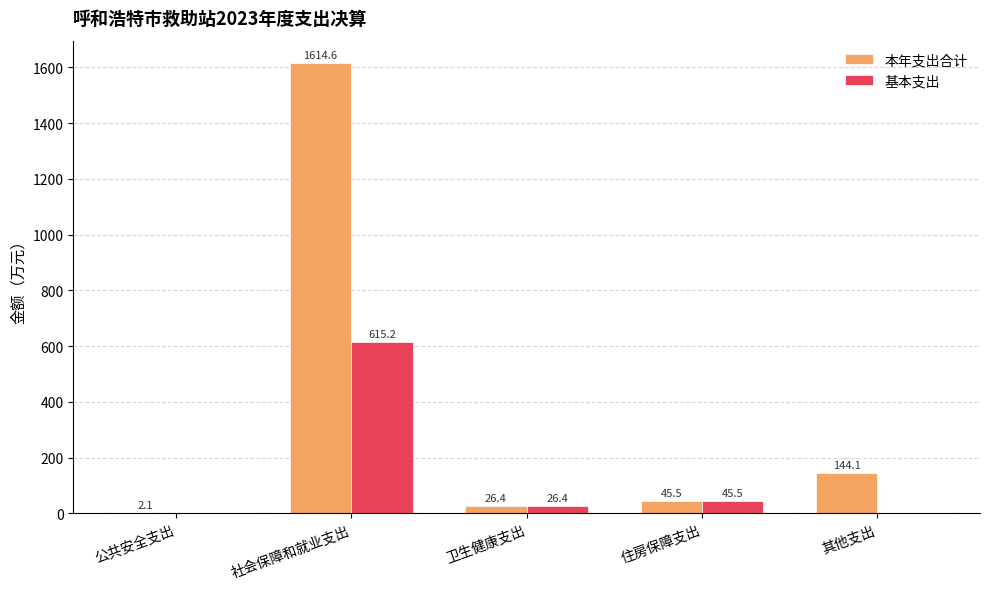

How many groups of bars are there?

5